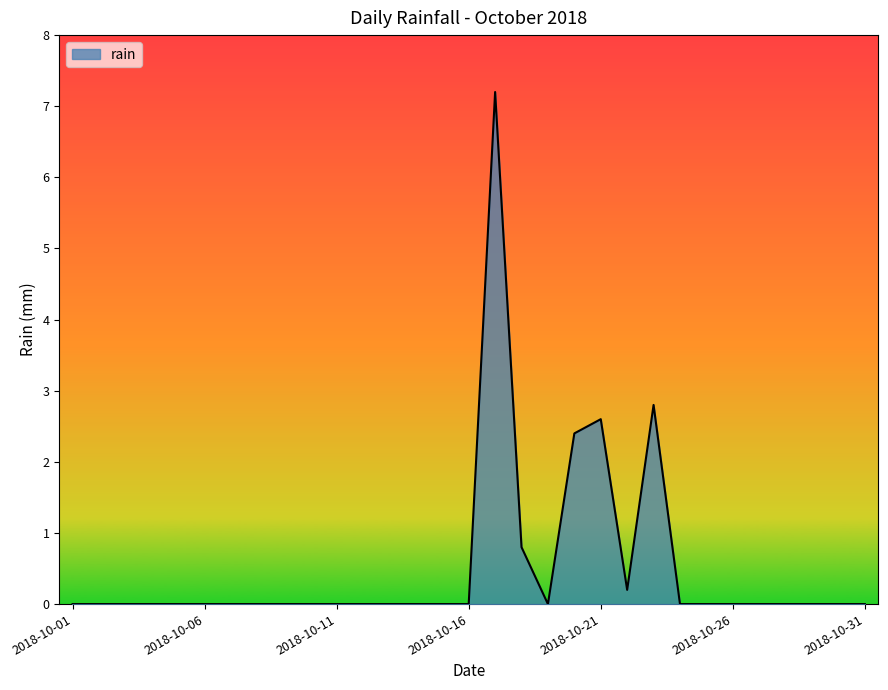

What is the greatest value displayed?

7.2